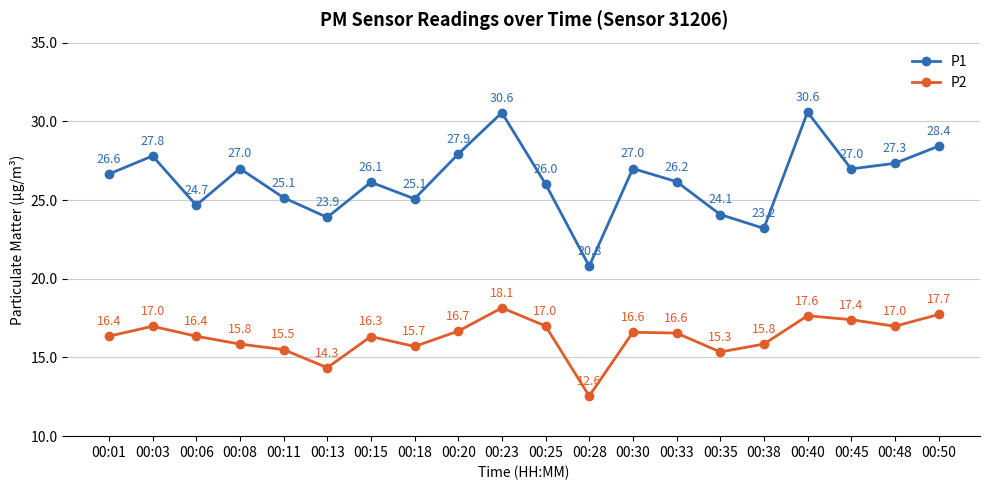

Between 00:06 and 00:23, which series saw the biggest shift?

P1